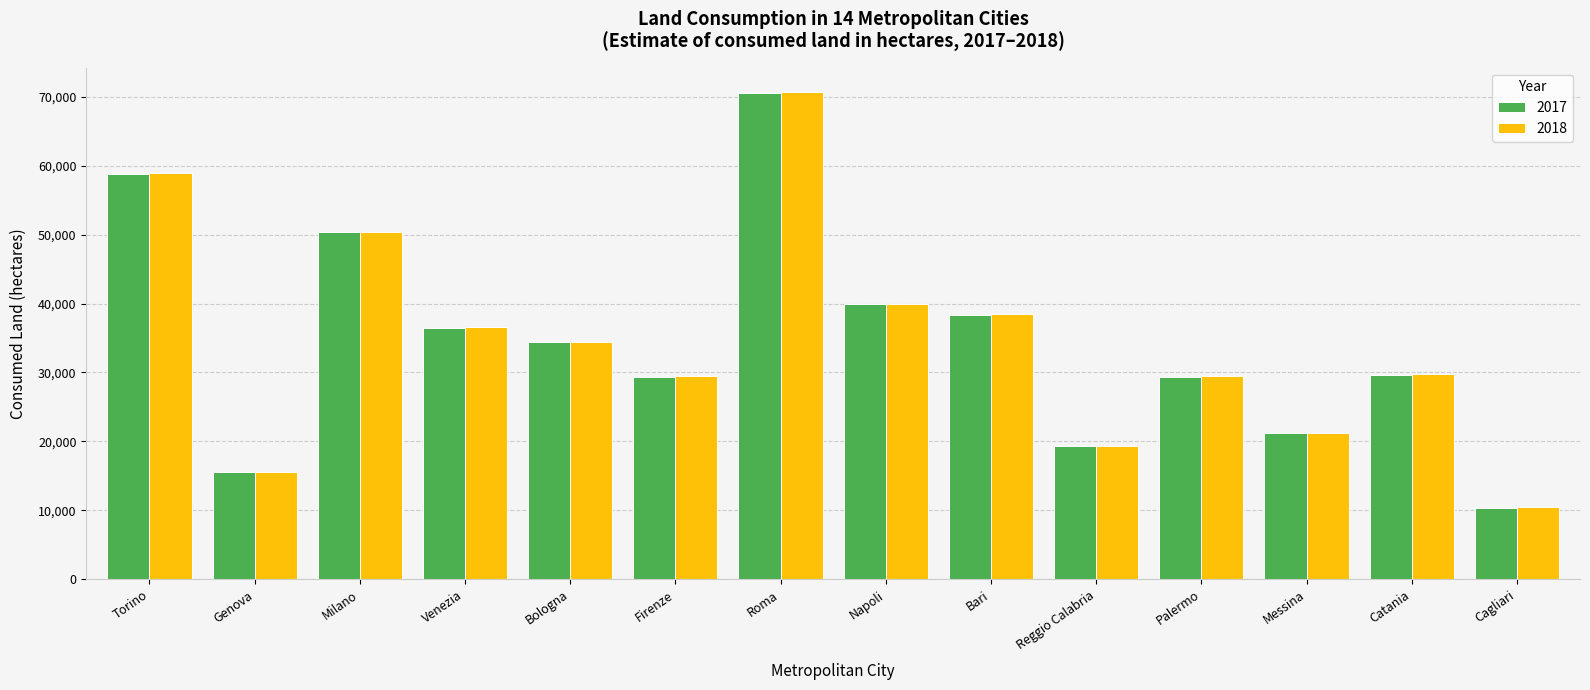

At which category is the sum across all series the highest?

Roma